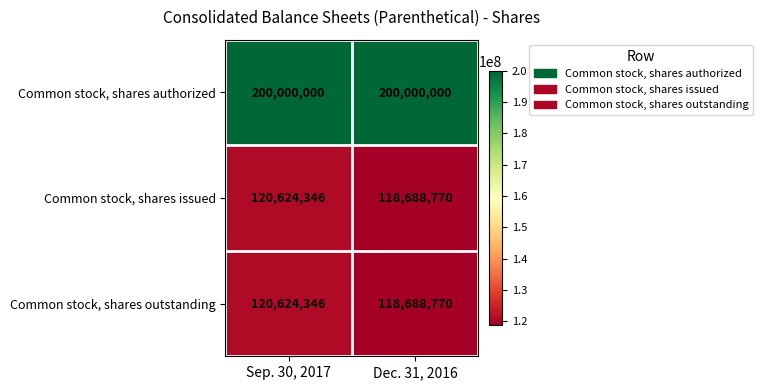

What is the average value of the Common stock, shares authorized series?

200000000